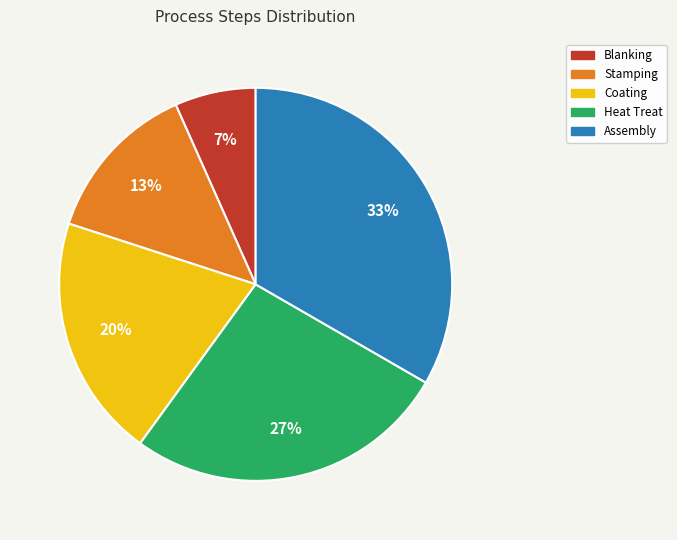

To the nearest percent, what portion does Heat Treat represent?

27%